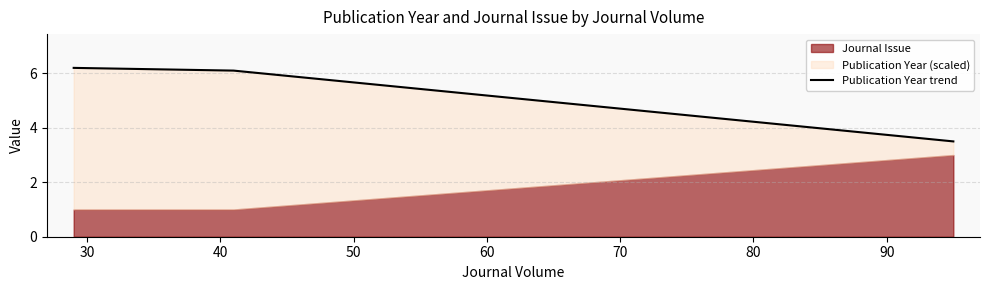

Count the number of categories in the chart.

3